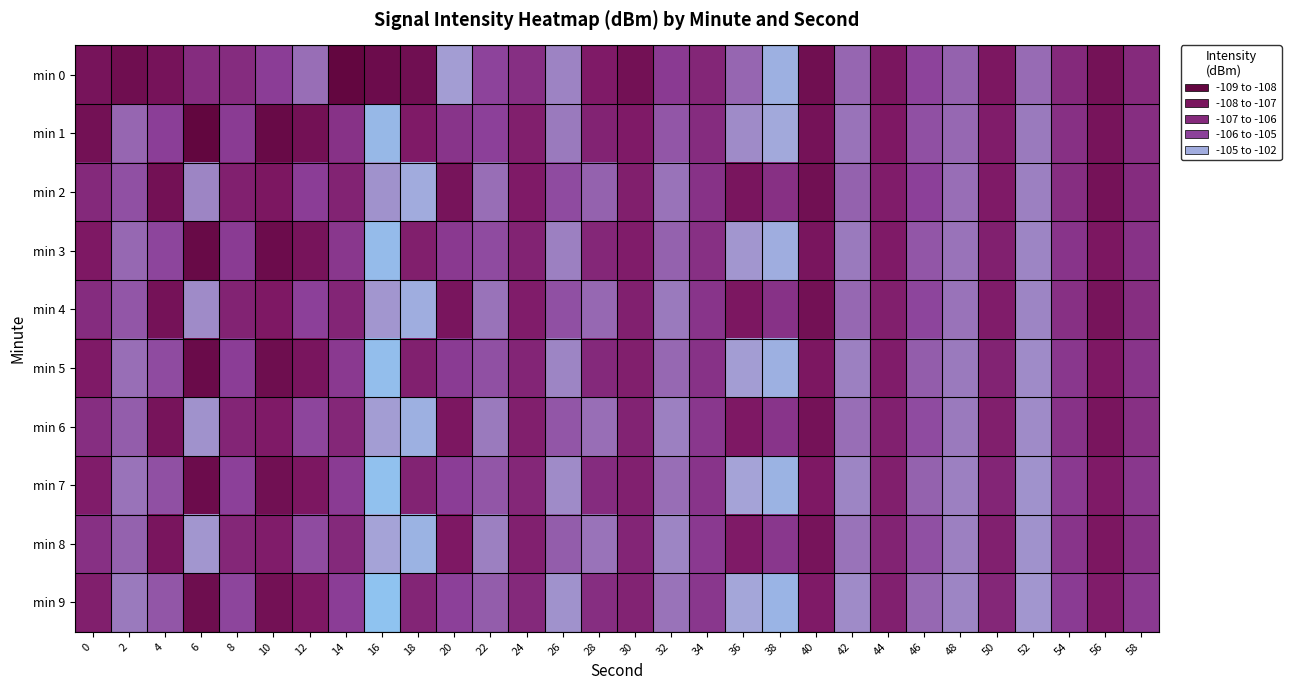

Reading left to right, extract all data points from this chart.

min 0: 0=-107.6	2=-108.0	4=-107.7	6=-106.4	8=-106.3	10=-105.6	12=-104.7	14=-108.5	16=-108.1	18=-107.9	20=-103.9	22=-105.4	24=-106.2	26=-104.3	28=-107.2	30=-107.8	32=-105.7	34=-106.6	36=-104.8	38=-103.3	40=-108.0	42=-104.8	44=-107.5	46=-105.4	48=-104.9	50=-107.4	52=-104.7	54=-106.5	56=-107.8	58=-106.5
min 1: 0=-107.8	2=-104.8	4=-105.5	6=-108.6	8=-105.7	10=-108.3	12=-107.8	14=-106.1	16=-103.0	18=-107.2	20=-106.0	22=-105.5	24=-107.0	26=-104.5	28=-106.8	30=-107.2	32=-105.1	34=-106.4	36=-104.2	38=-103.6	40=-107.7	42=-104.6	44=-107.3	46=-105.2	48=-104.8	50=-107.1	52=-104.5	54=-106.2	56=-107.6	58=-106.3
min 2: 0=-106.5	2=-105.2	4=-107.8	6=-104.3	8=-106.9	10=-107.4	12=-105.6	14=-106.8	16=-104.1	18=-103.5	20=-107.6	22=-104.7	24=-107.2	26=-105.3	28=-104.9	30=-107.0	32=-104.6	34=-106.1	36=-107.5	38=-106.2	40=-107.9	42=-104.9	44=-107.1	46=-105.5	48=-104.7	50=-107.2	52=-104.4	54=-106.3	56=-107.7	58=-106.4
min 3: 0=-107.3	2=-104.8	4=-105.4	6=-108.3	8=-105.7	10=-108.1	12=-107.6	14=-105.9	16=-102.8	18=-107.0	20=-105.8	22=-105.3	24=-106.8	26=-104.4	28=-106.6	30=-107.1	32=-104.9	34=-106.2	36=-104.0	38=-103.4	40=-107.5	42=-104.5	44=-107.2	46=-105.1	48=-104.6	50=-106.9	52=-104.3	54=-106.0	56=-107.4	58=-106.1
min 4: 0=-106.4	2=-105.1	4=-107.7	6=-104.2	8=-106.8	10=-107.3	12=-105.5	14=-106.7	16=-104.0	18=-103.4	20=-107.5	22=-104.6	24=-107.1	26=-105.2	28=-104.8	30=-106.9	32=-104.5	34=-106.0	36=-107.4	38=-106.1	40=-107.8	42=-104.8	44=-107.0	46=-105.4	48=-104.6	50=-107.1	52=-104.3	54=-106.2	56=-107.6	58=-106.3
min 5: 0=-107.2	2=-104.7	4=-105.3	6=-108.2	8=-105.6	10=-108.0	12=-107.5	14=-105.8	16=-102.7	18=-106.9	20=-105.7	22=-105.2	24=-106.7	26=-104.3	28=-106.5	30=-107.0	32=-104.8	34=-106.1	36=-103.9	38=-103.3	40=-107.4	42=-104.4	44=-107.1	46=-105.0	48=-104.5	50=-106.8	52=-104.2	54=-105.9	56=-107.3	58=-106.0
min 6: 0=-106.3	2=-105.0	4=-107.6	6=-104.1	8=-106.7	10=-107.2	12=-105.4	14=-106.6	16=-103.9	18=-103.3	20=-107.4	22=-104.5	24=-107.0	26=-105.1	28=-104.7	30=-106.8	32=-104.4	34=-105.9	36=-107.3	38=-106.0	40=-107.7	42=-104.7	44=-106.9	46=-105.3	48=-104.5	50=-107.0	52=-104.2	54=-106.1	56=-107.5	58=-106.2
min 7: 0=-107.1	2=-104.6	4=-105.2	6=-108.1	8=-105.5	10=-107.9	12=-107.4	14=-105.7	16=-102.6	18=-106.8	20=-105.6	22=-105.1	24=-106.6	26=-104.2	28=-106.4	30=-106.9	32=-104.7	34=-106.0	36=-103.8	38=-103.2	40=-107.3	42=-104.3	44=-107.0	46=-104.9	48=-104.4	50=-106.7	52=-104.1	54=-105.8	56=-107.2	58=-105.9
min 8: 0=-106.2	2=-104.9	4=-107.5	6=-104.0	8=-106.6	10=-107.1	12=-105.3	14=-106.5	16=-103.8	18=-103.2	20=-107.3	22=-104.4	24=-106.9	26=-105.0	28=-104.6	30=-106.7	32=-104.3	34=-105.8	36=-107.2	38=-105.9	40=-107.6	42=-104.6	44=-106.8	46=-105.2	48=-104.4	50=-106.9	52=-104.1	54=-106.0	56=-107.4	58=-106.1
min 9: 0=-107.0	2=-104.5	4=-105.1	6=-108.0	8=-105.4	10=-107.8	12=-107.3	14=-105.6	16=-102.5	18=-106.7	20=-105.5	22=-105.0	24=-106.5	26=-104.1	28=-106.3	30=-106.8	32=-104.6	34=-105.9	36=-103.7	38=-103.1	40=-107.2	42=-104.2	44=-106.9	46=-104.8	48=-104.3	50=-106.6	52=-104.0	54=-105.7	56=-107.1	58=-105.8